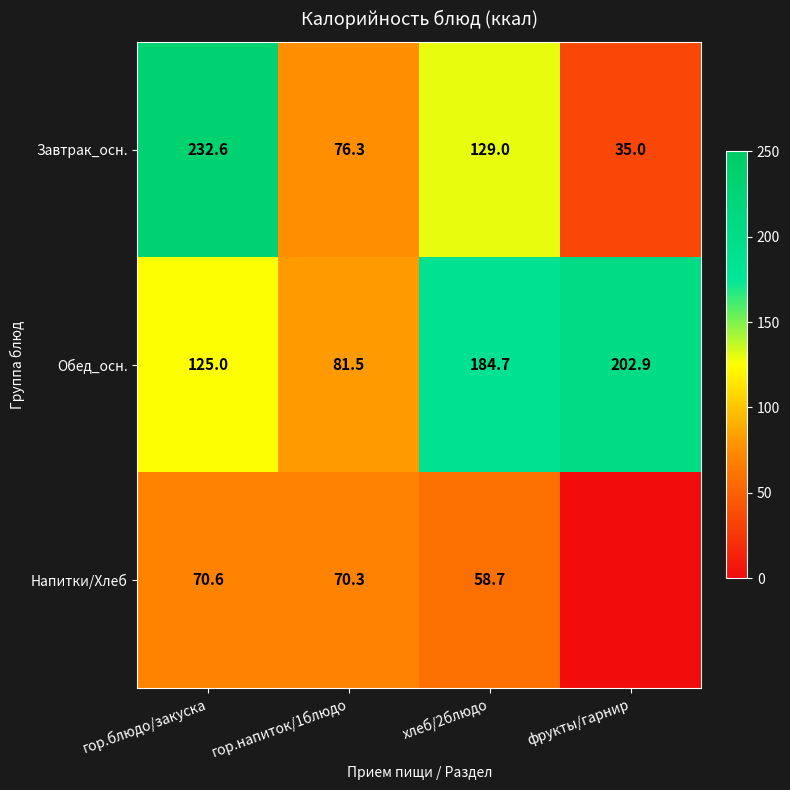

How many values in the Завтрак_осн. series are below 129?

2